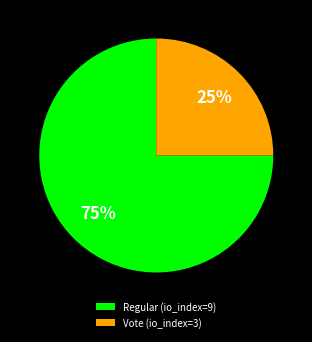

How many segments does this pie chart have?

2